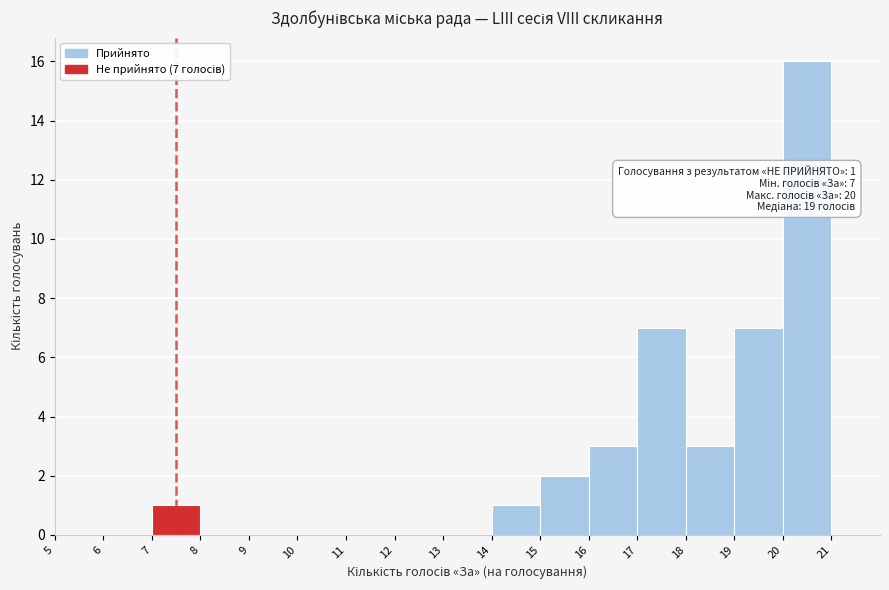

Over which range of the x-axis is the bar tallest?

20 to 21